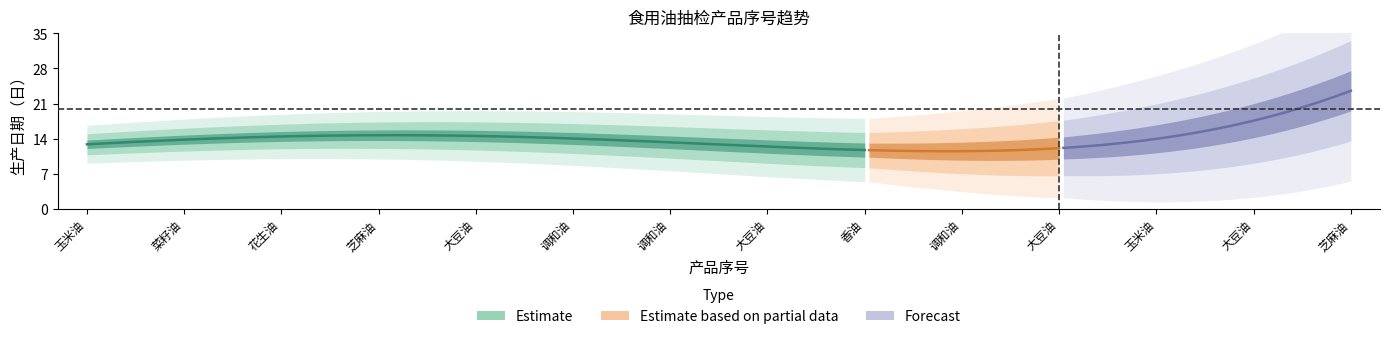

What is the sum of all seq values?

105